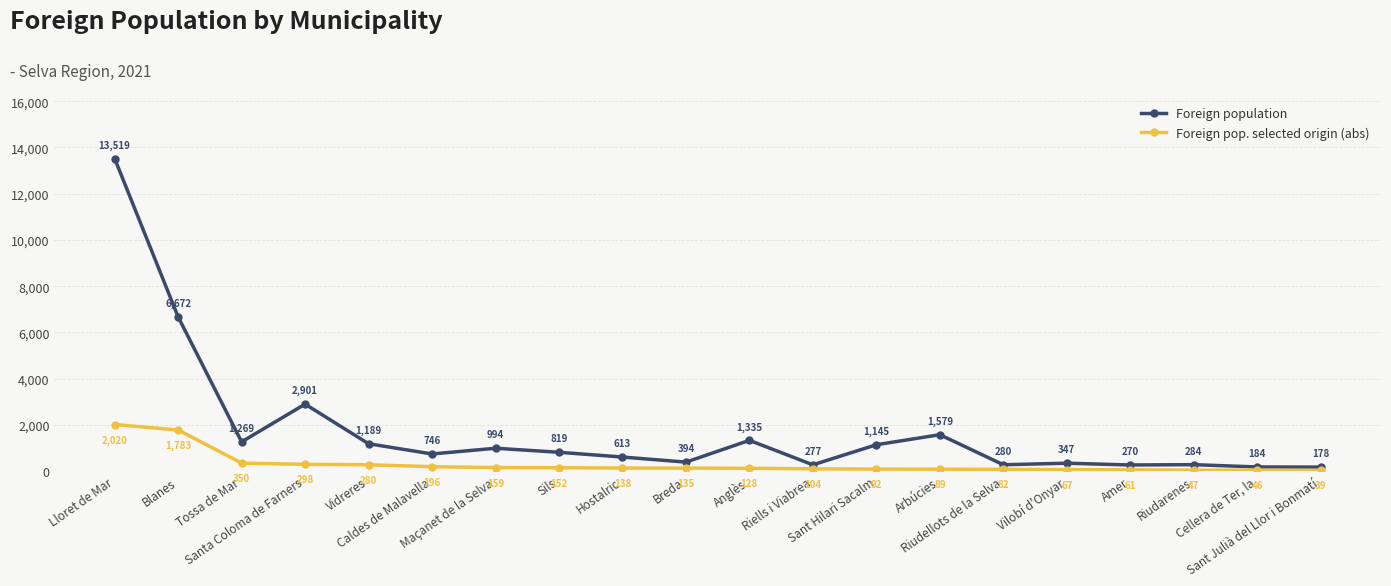

Which series has the largest range (max minus min)?

Foreign population